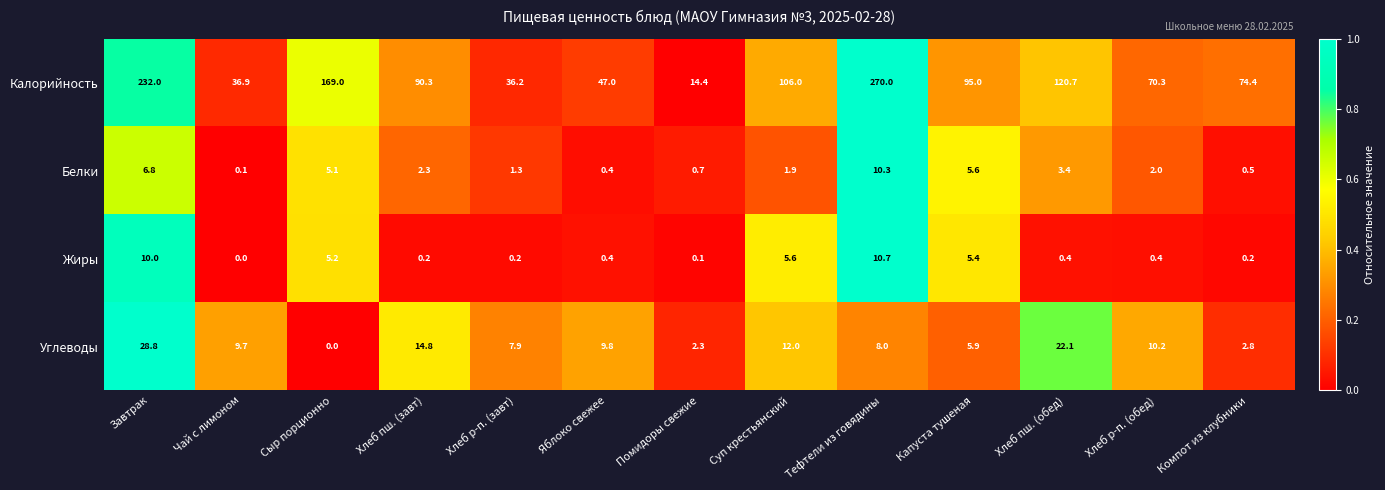

What is the maximum value shown in the chart?

270.0